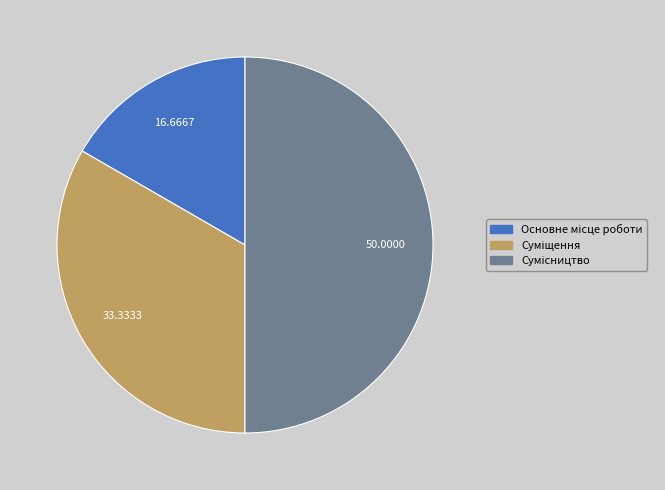

How many slices are in this pie chart?

3